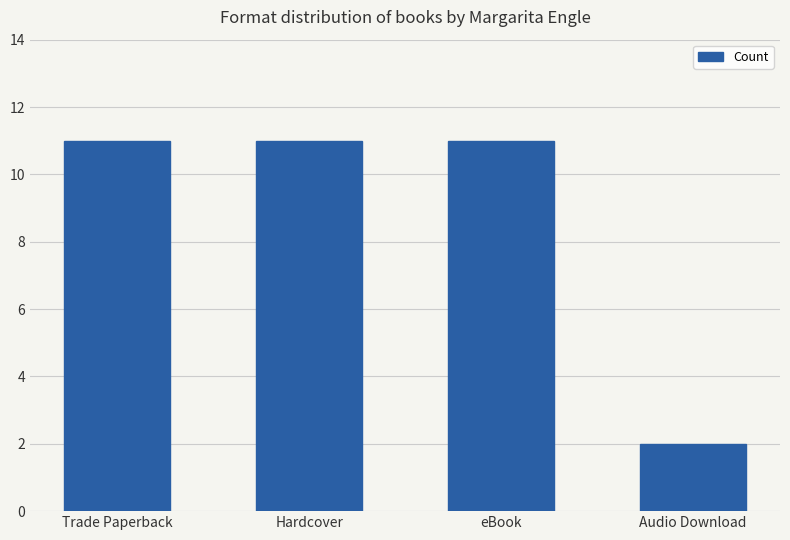

What is the minimum value shown in the chart?

2